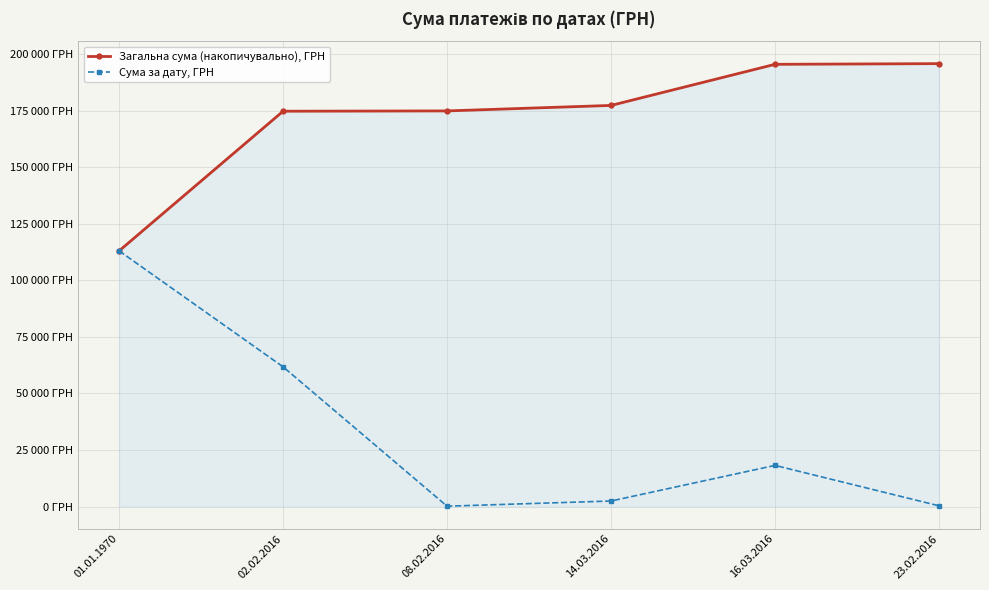

What are all the series names shown in the legend?

Загальна сума (накопичувально), ГРН, Сума за дату, ГРН